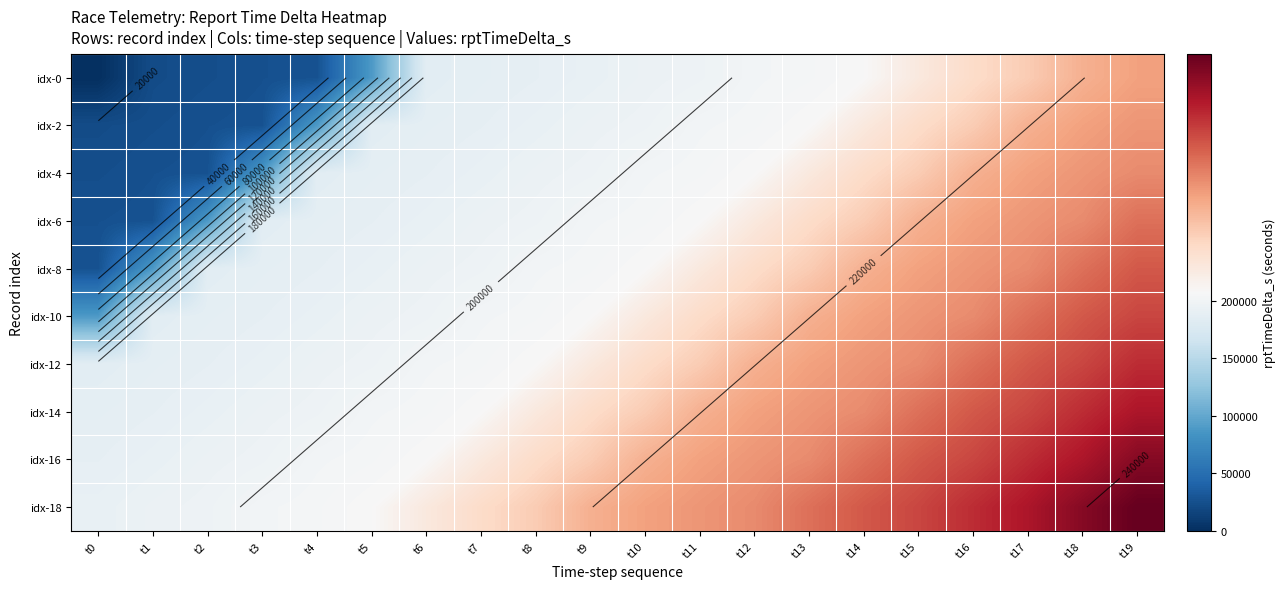

How many data points in idx-0 are above 194793?

9